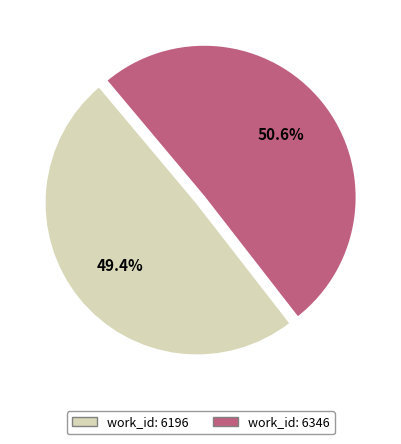

Is there a majority slice in this chart?

Yes